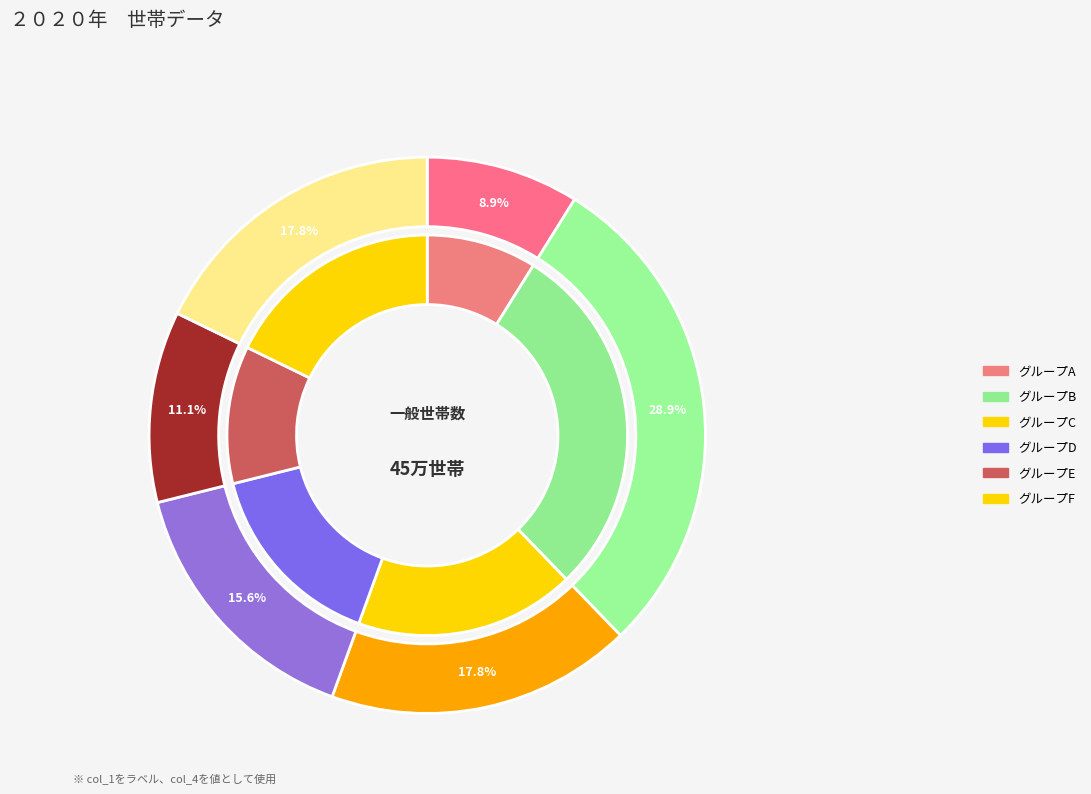

What portion of the pie excludes 8?

92.6%